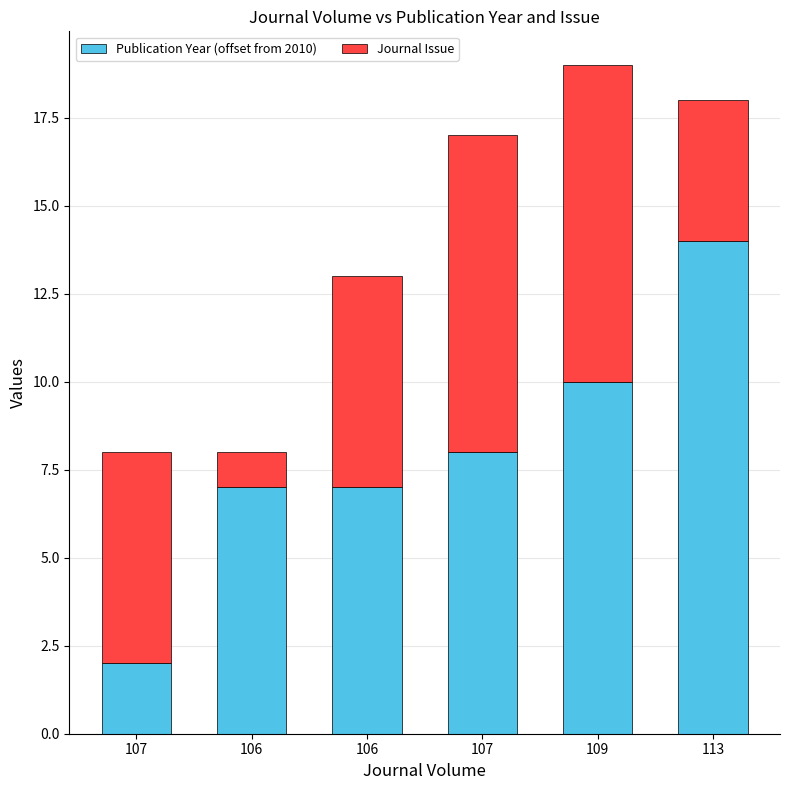

Are the bars grouped side by side (vs. stacked)?

No